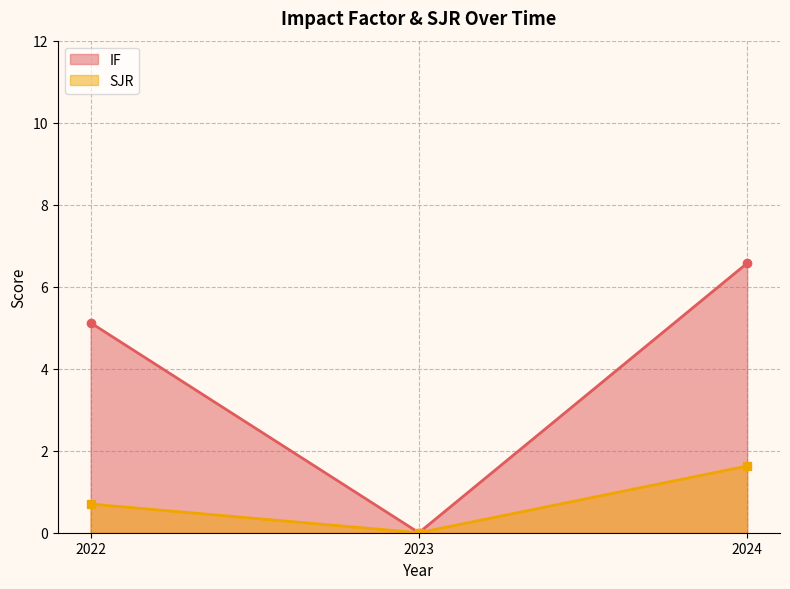

At which label does IF reach its peak?

2024